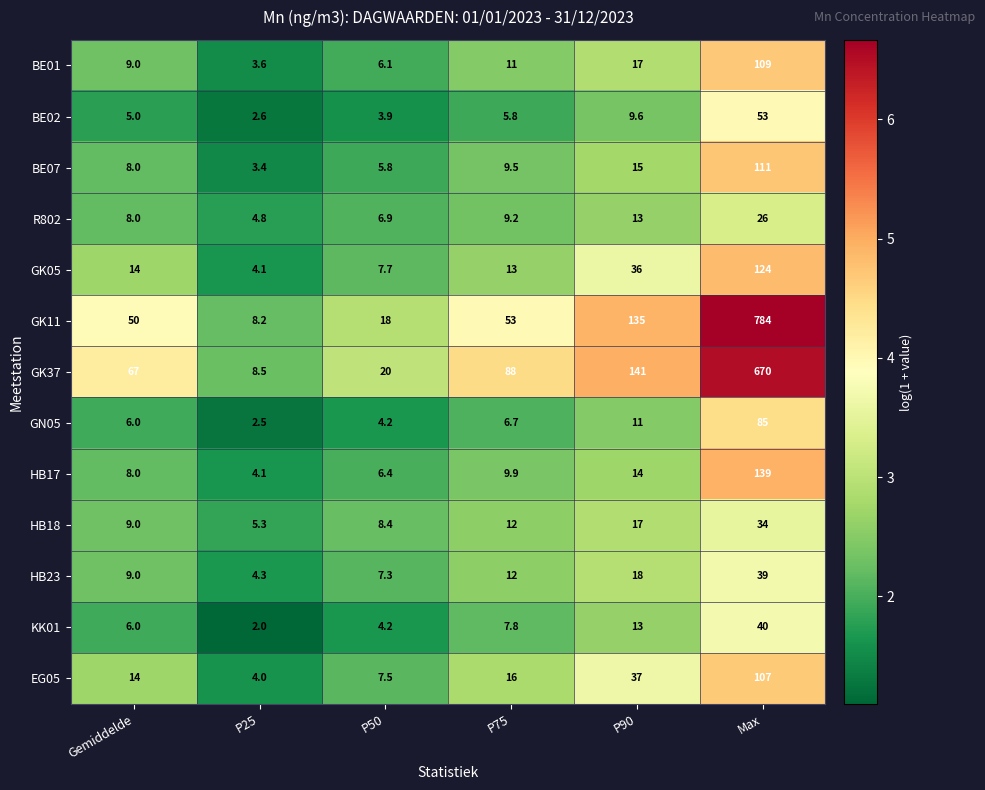

Which series changed the most between P90 and Max?

GK11